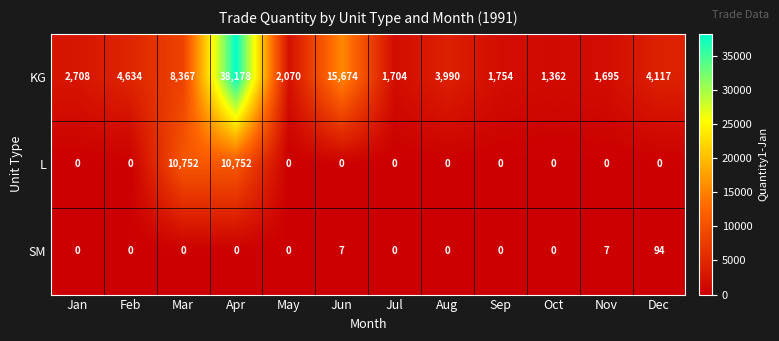

Which series changed the most between Jul and Sep?

KG